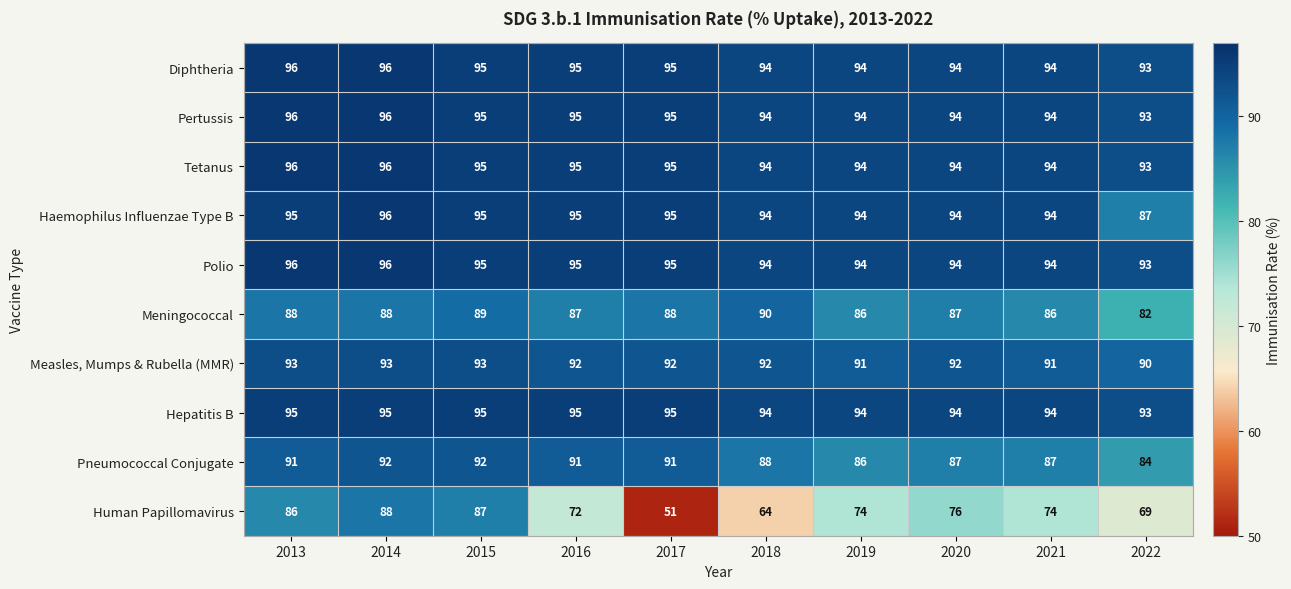

What is the sum of all Meningococcal values?

871